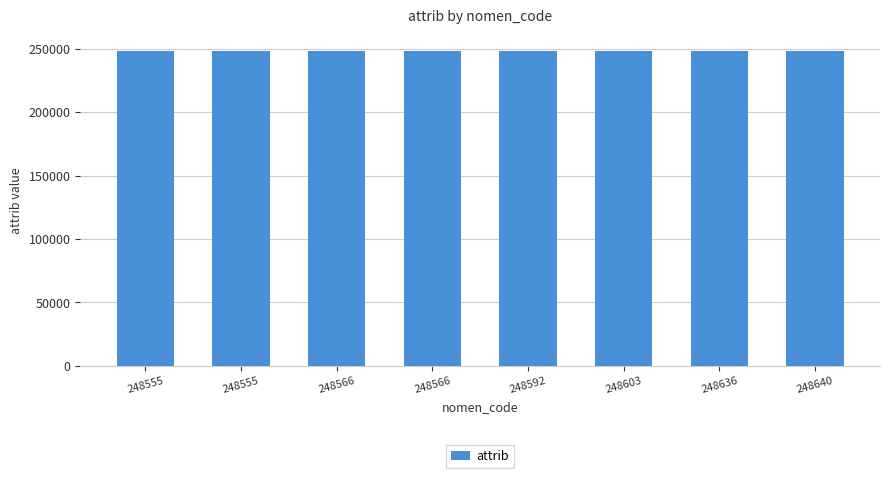

How many bars are there in total?

8